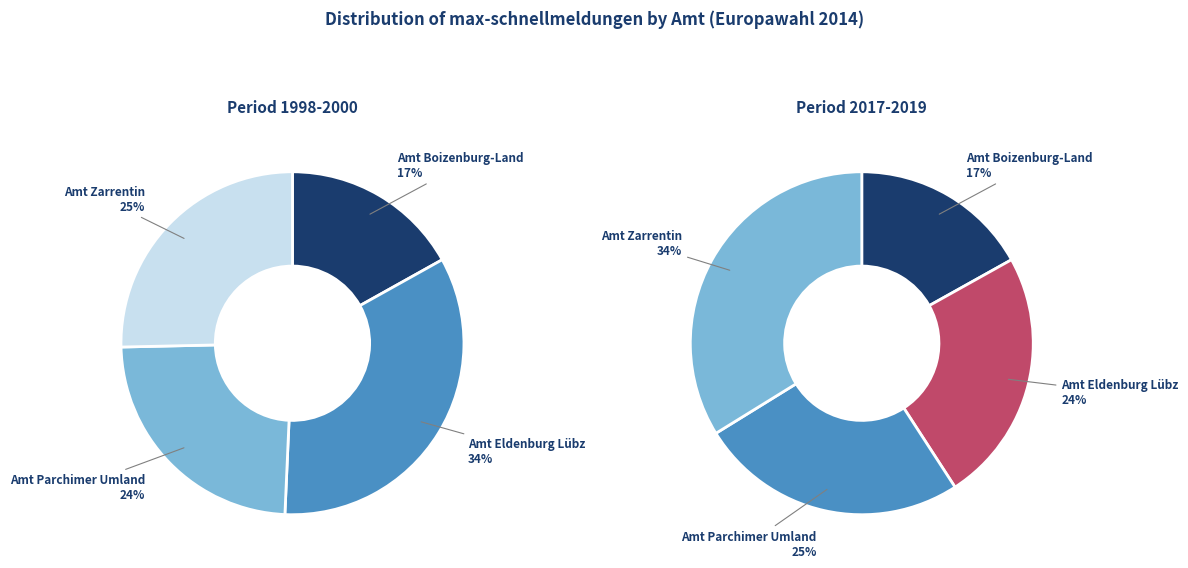

Count the number of slices in the pie.

4